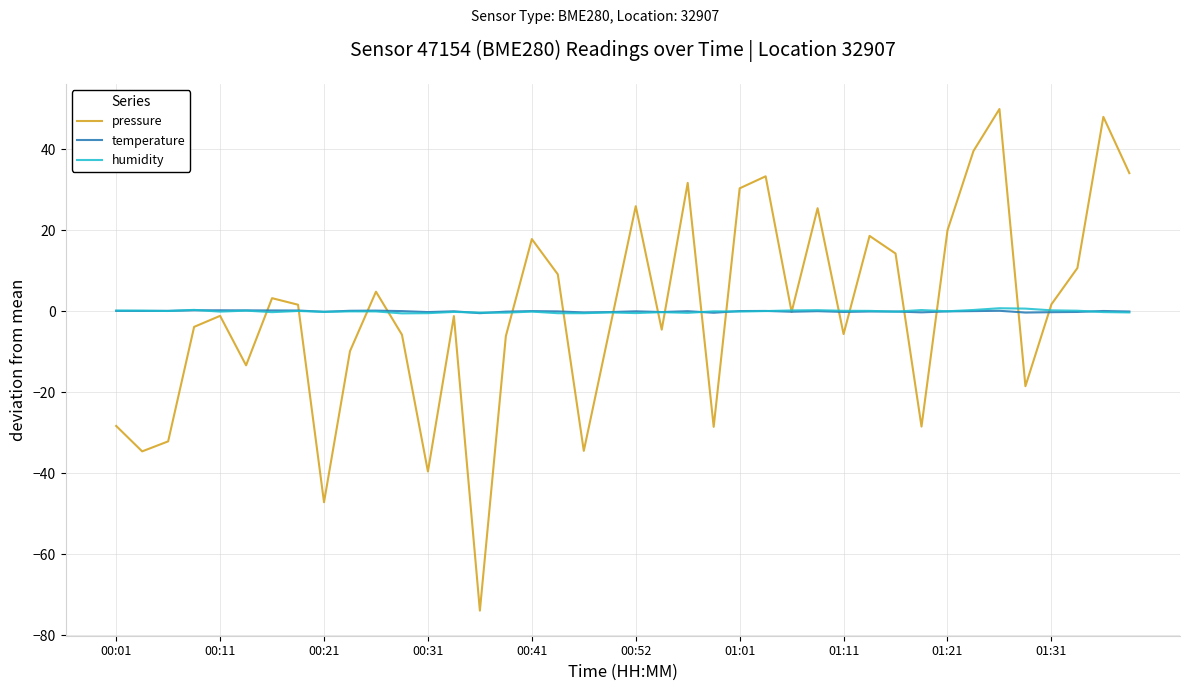

What are all the series names shown in the legend?

pressure, temperature, humidity